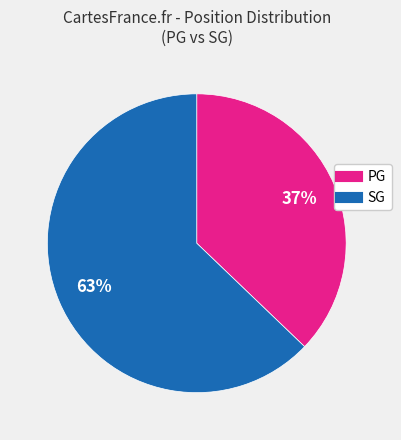

How many slices are in this pie chart?

2